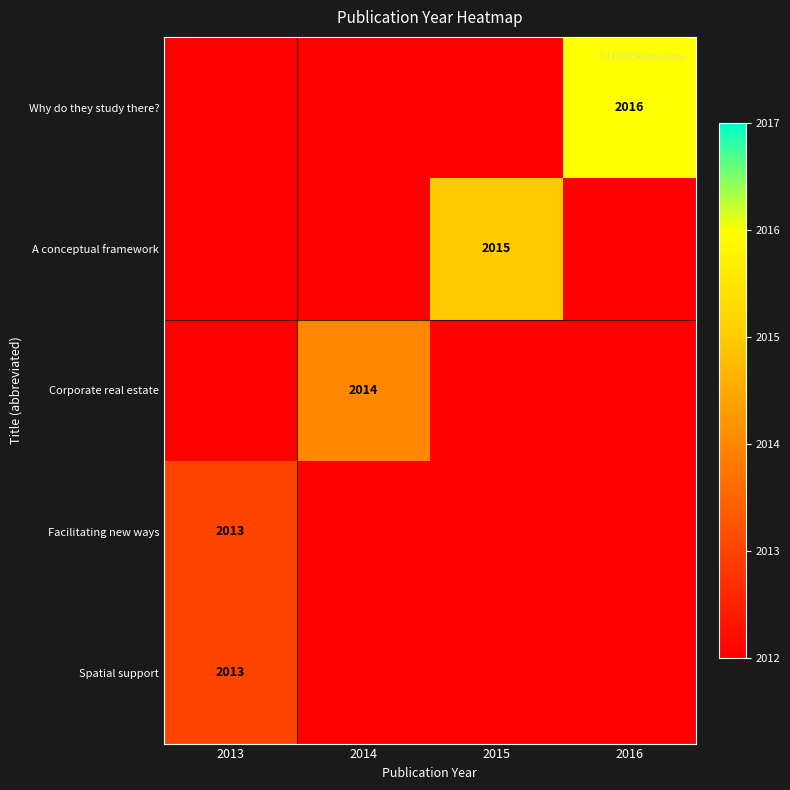

What is the spread (max minus min) of values at 2014?

2